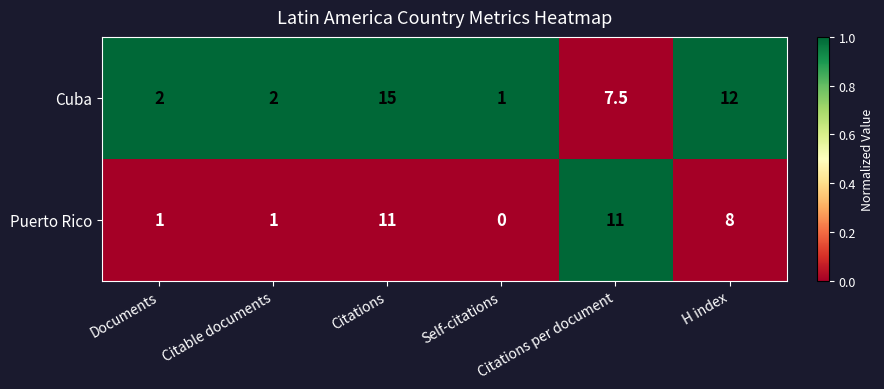

How many categories are shown in the chart?

6